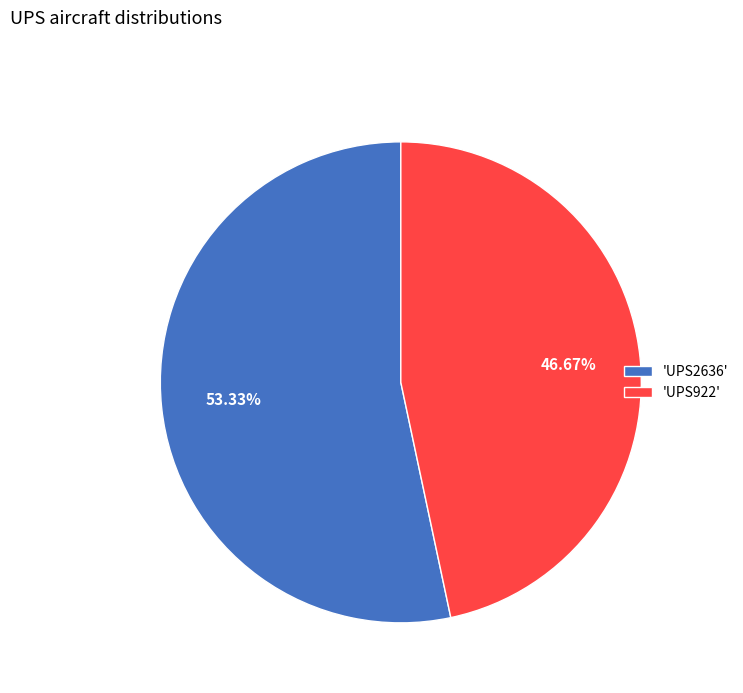

Approximately how many times larger is the value at 'UPS2636' compared to 'UPS922'?

1.1